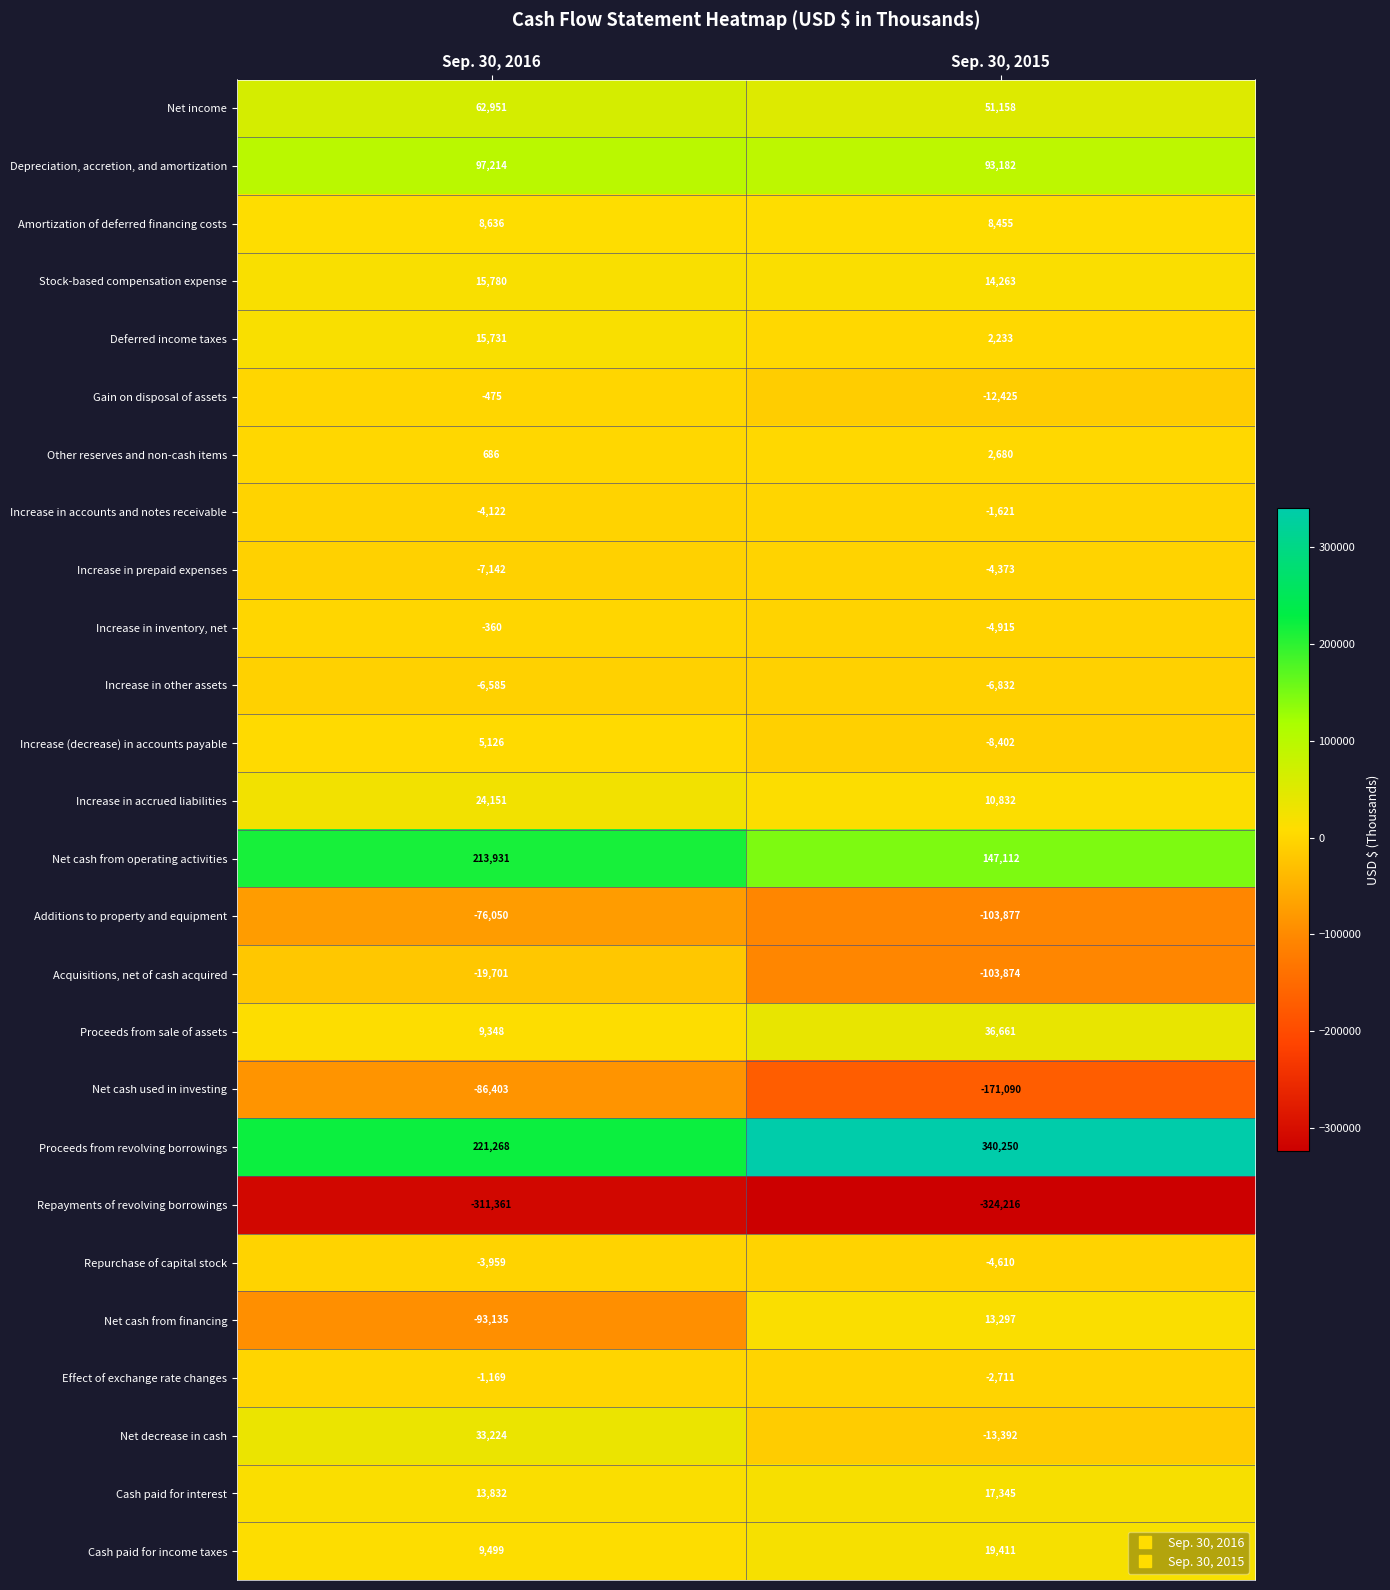

At which category is the sum across all series the highest?

Sep. 30, 2016